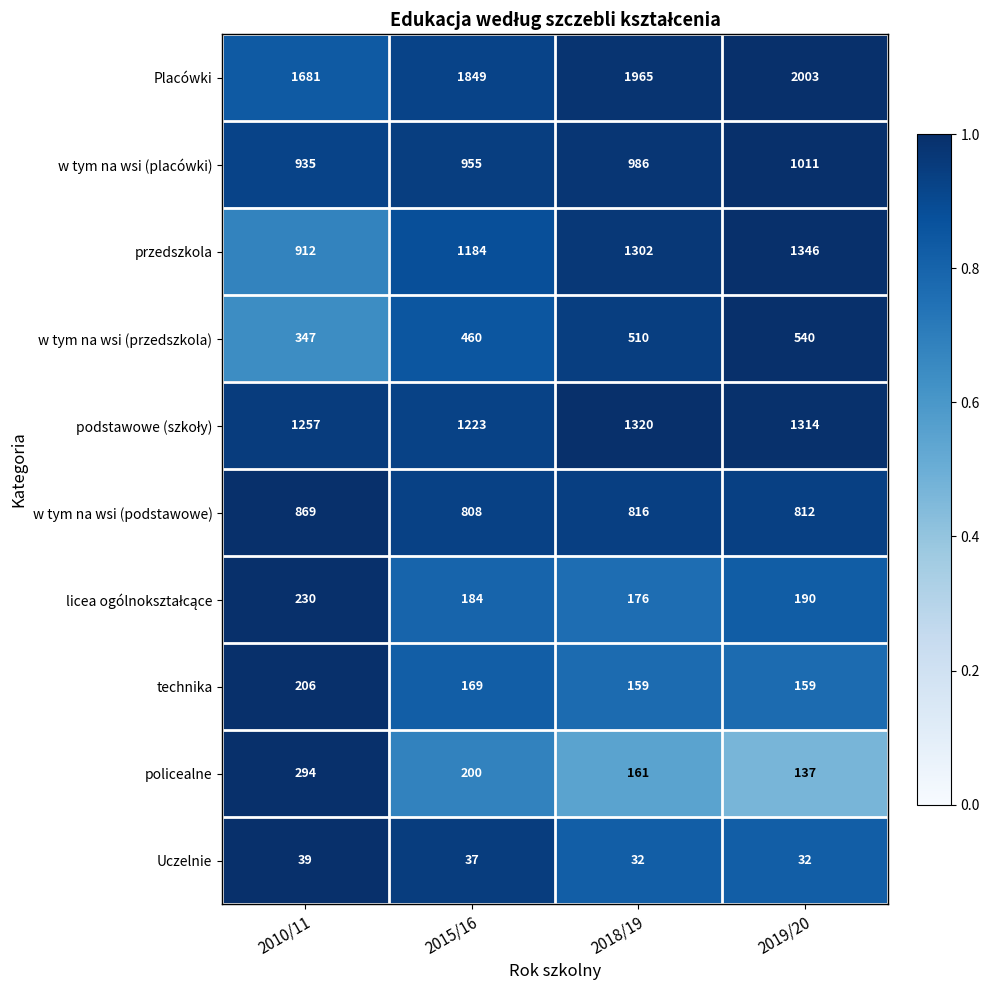

How many data points does each series have?

4